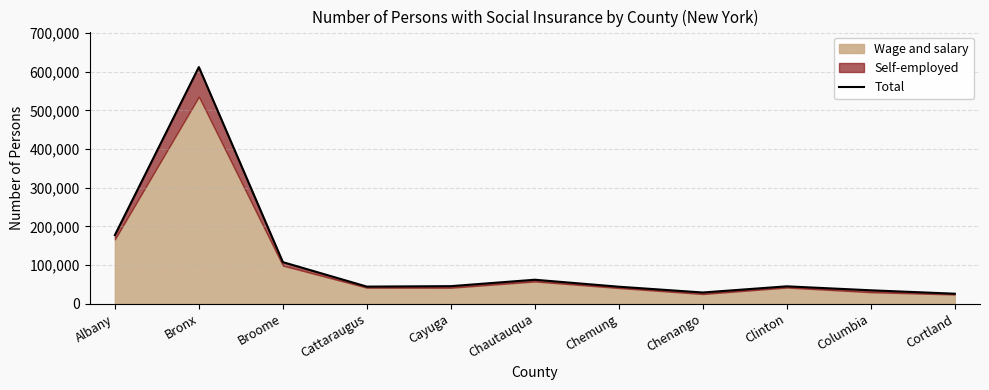

What is the value of the 4th point from the left?

44244